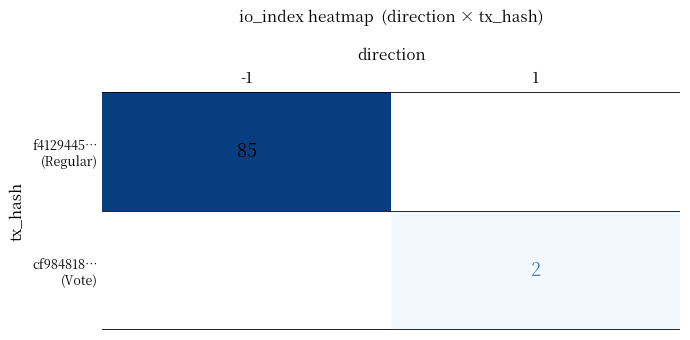

Is the value of cf984818… (Vote) at 1 greater than the value of f4129445… (Regular) at 1?

No